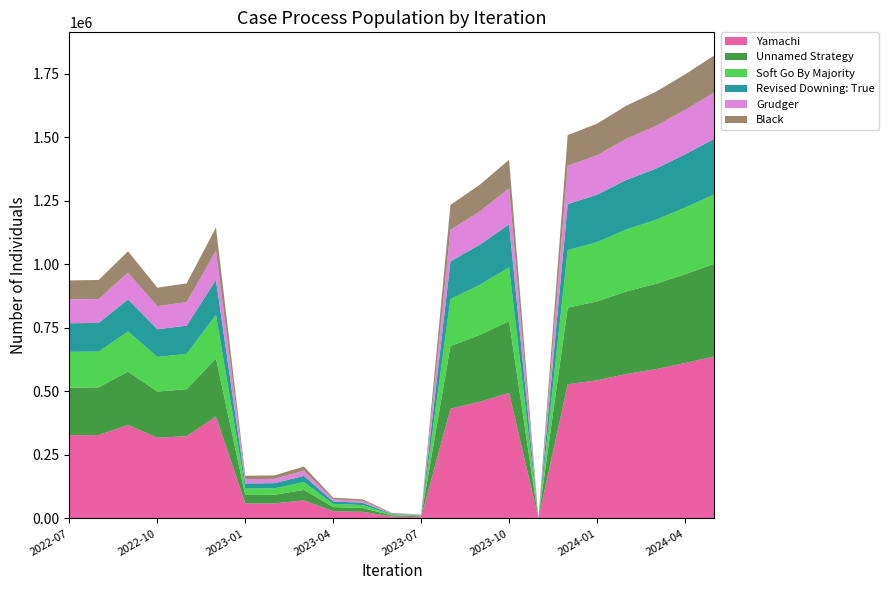

Reading left to right, list all the values displayed in this chart.

937228	938836	1051937	908481	925649	1145437	168306	169780	204499	81908	75598	22115	15456	1234479	1313842	1412266	0	1509344	1553934	1625120	1679101	1747905	1822569